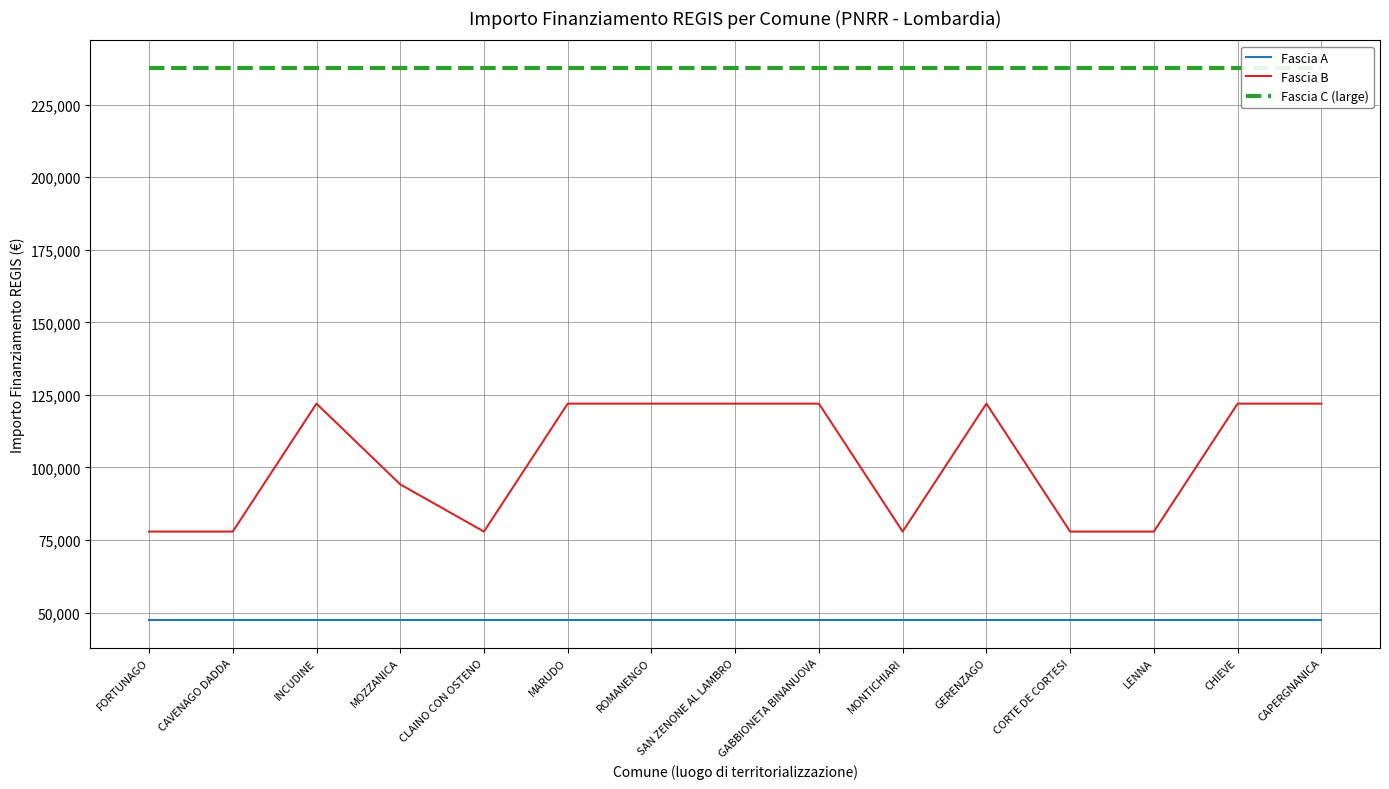

Reading right to left, extract all data points from this chart.

Fascia A: CAPERGNANICA=47427	CHIEVE=47427	LENNA=47427	CORTE DE CORTESI=47427	GERENZAGO=47427	MONTICHIARI=47427	GABBIONETA BINANUOVA=47427	SAN ZENONE AL LAMBRO=47427	ROMANENGO=47427	MARUDO=47427	CLAINO CON OSTENO=47427	MOZZANICA=47427	INCUDINE=47427	CAVENAGO DADDA=47427	FORTUNAGO=47427
Fascia B: CAPERGNANICA=121992	CHIEVE=121992	LENNA=77897	CORTE DE CORTESI=77897	GERENZAGO=121992	MONTICHIARI=77897	GABBIONETA BINANUOVA=121992	SAN ZENONE AL LAMBRO=121992	ROMANENGO=121992	MARUDO=121992	CLAINO CON OSTENO=77897	MOZZANICA=94172	INCUDINE=121992	CAVENAGO DADDA=77897	FORTUNAGO=77897
Fascia C (large): CAPERGNANICA=237681	CHIEVE=237681	LENNA=237681	CORTE DE CORTESI=237681	GERENZAGO=237681	MONTICHIARI=237681	GABBIONETA BINANUOVA=237681	SAN ZENONE AL LAMBRO=237681	ROMANENGO=237681	MARUDO=237681	CLAINO CON OSTENO=237681	MOZZANICA=237681	INCUDINE=237681	CAVENAGO DADDA=237681	FORTUNAGO=237681